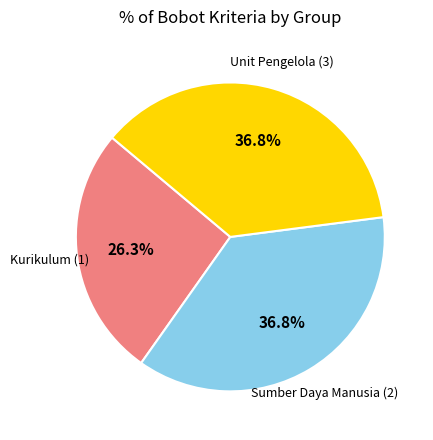

Is there a majority slice in this chart?

No